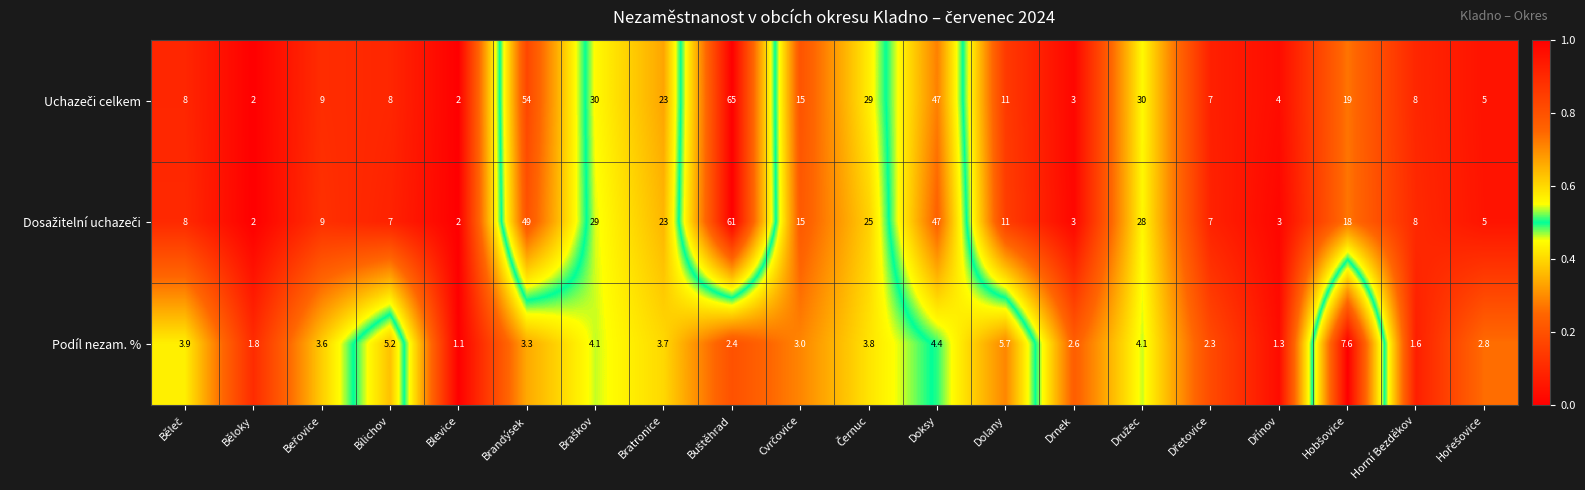

At how many categories does at least one series exceed 24?

6